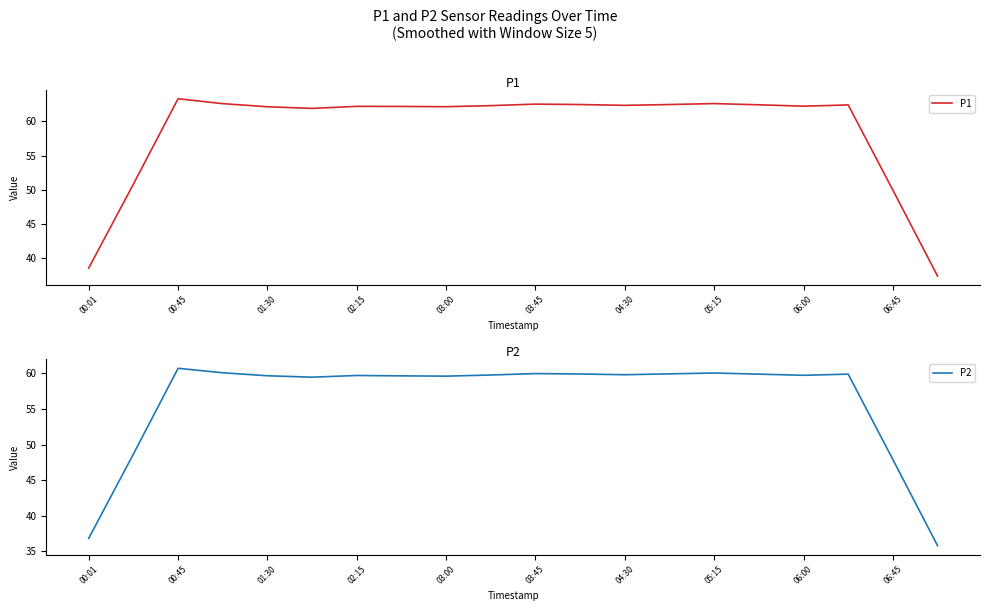

What are all the series names shown in the legend?

P1, P2